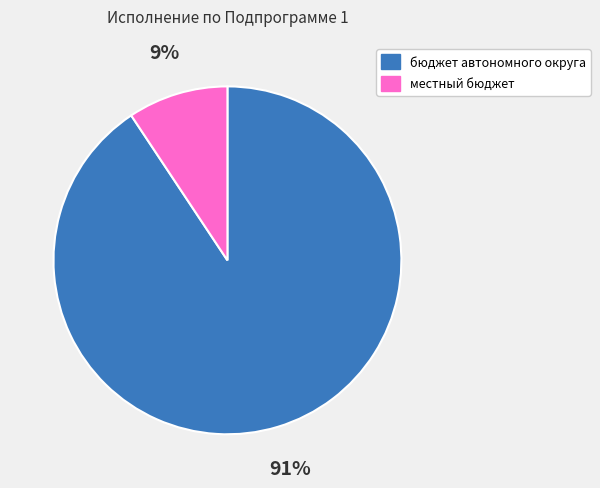

What is the smallest slice in the pie chart?

местный бюджет